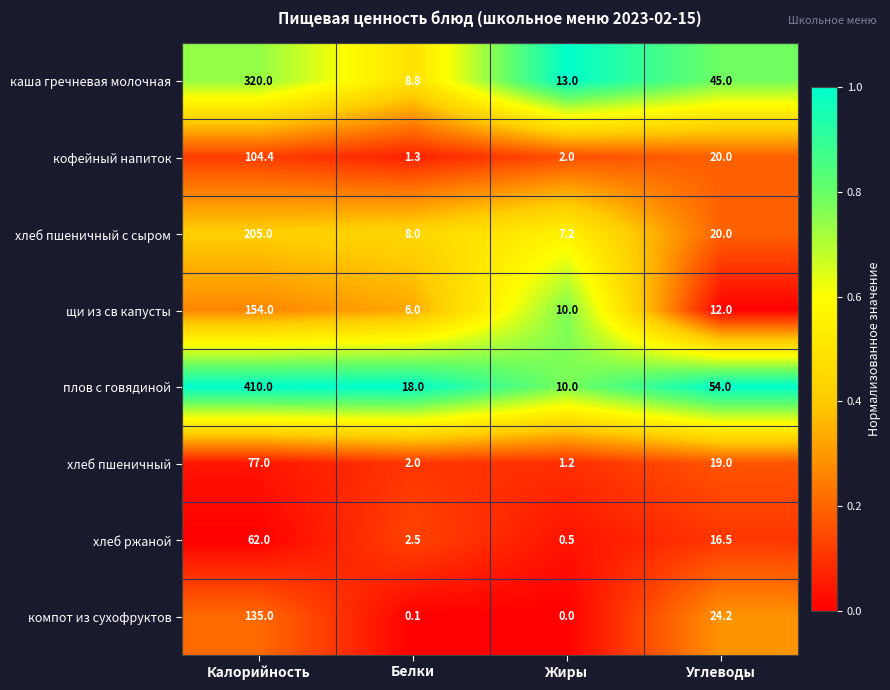

The щи из св капусты series shows 10.0 at Жиры. True or false?

True